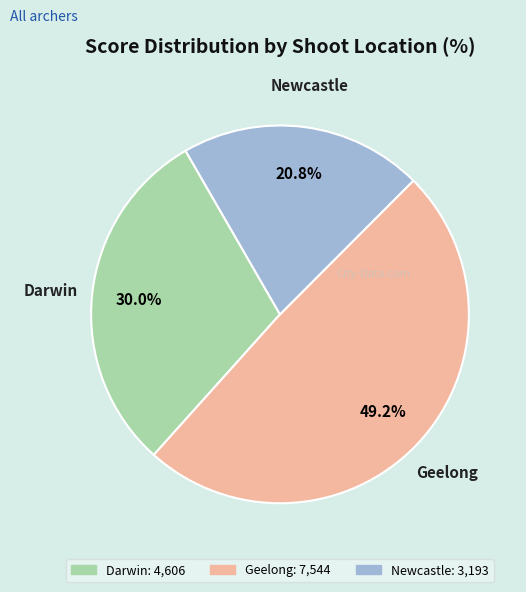

What is the smallest slice in the pie chart?

Newcastle